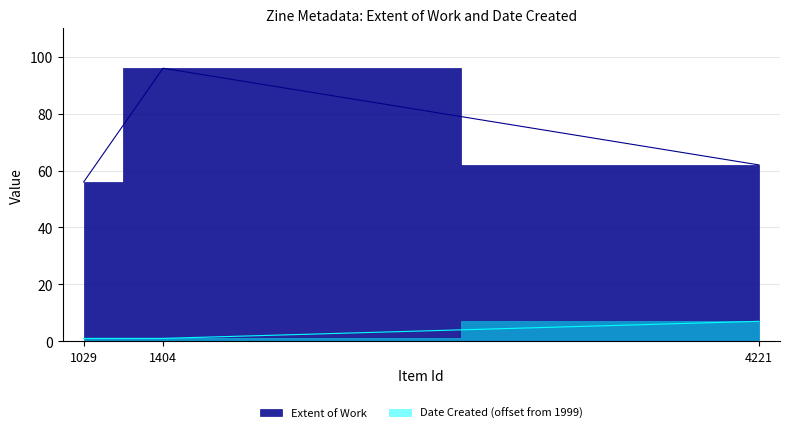

How many lines are shown in the chart?

2